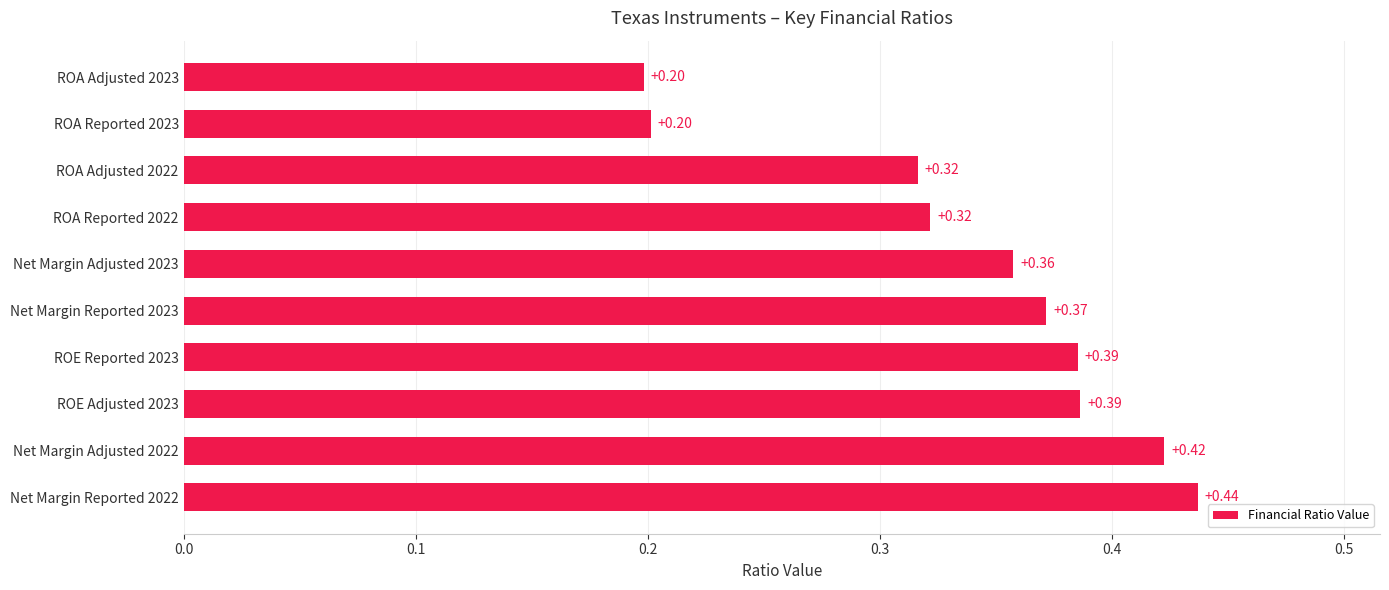

What is the sum of all values?

3.4